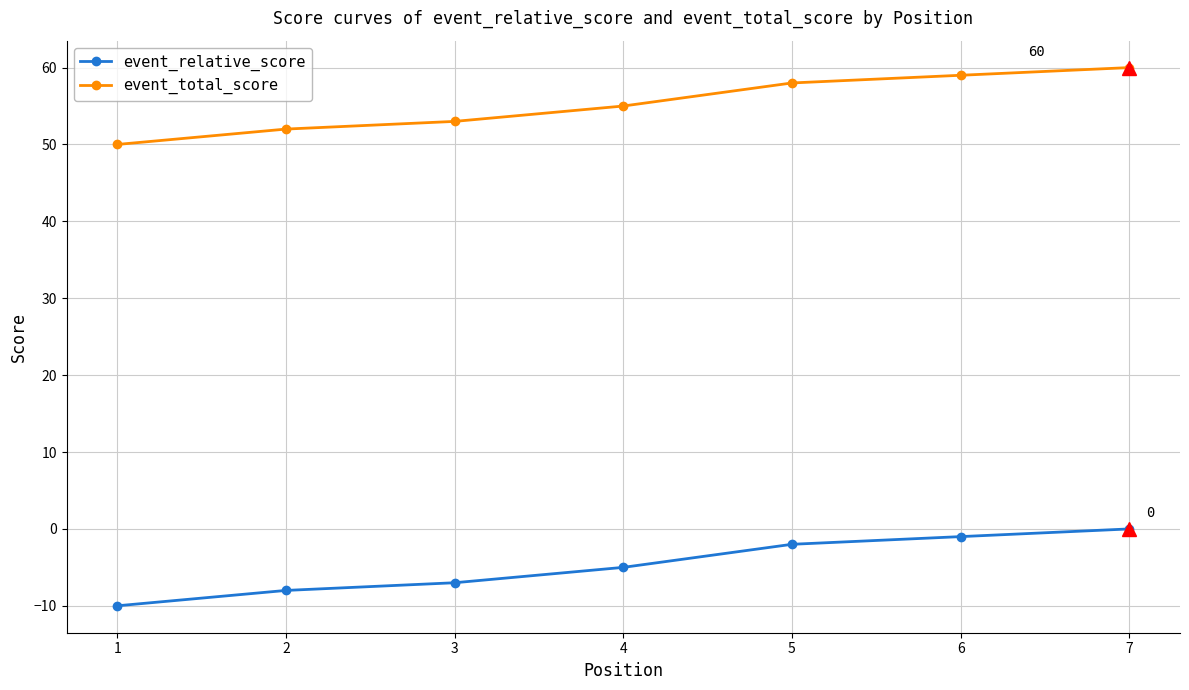

At which label does event_total_score reach its minimum?

1